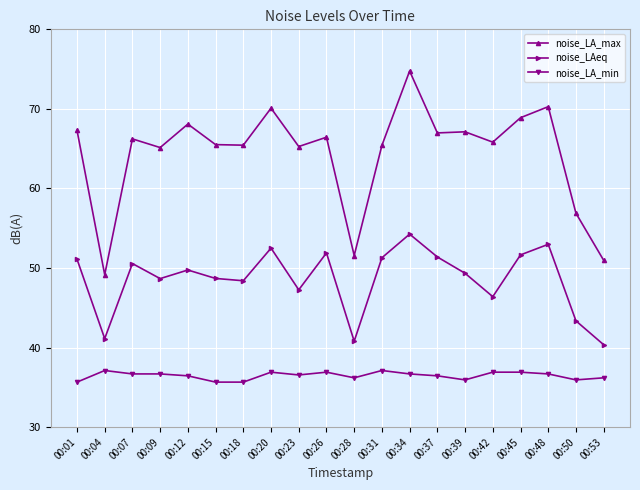

True or false: noise_LA_min has more than 1 interior local peaks.

True